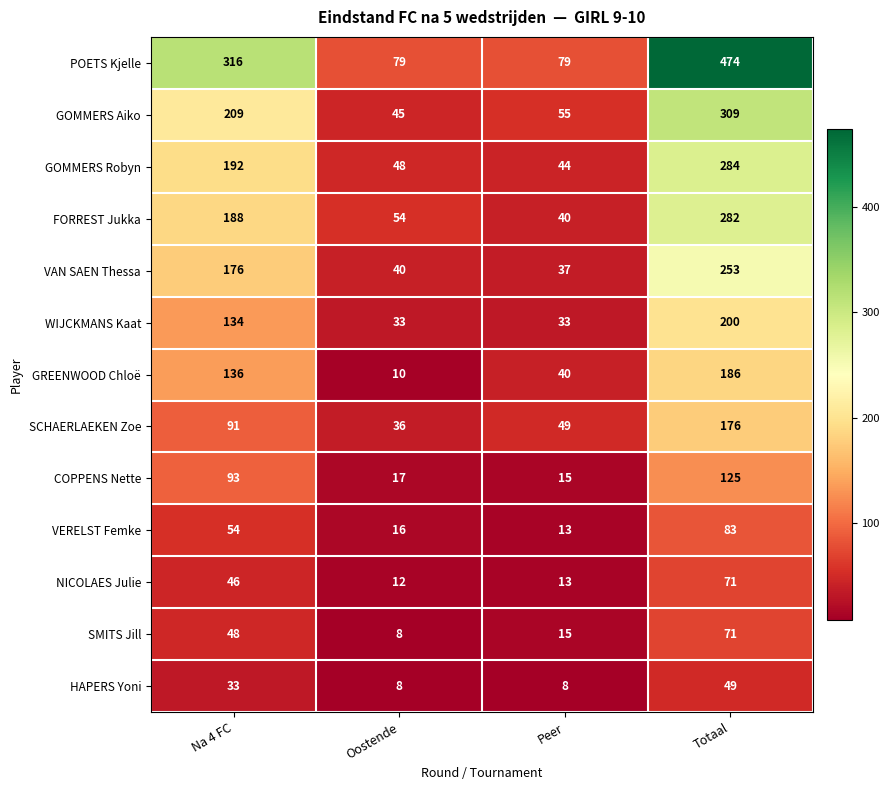

At which label is HAPERS Yoni closest to 28?

Na 4 FC